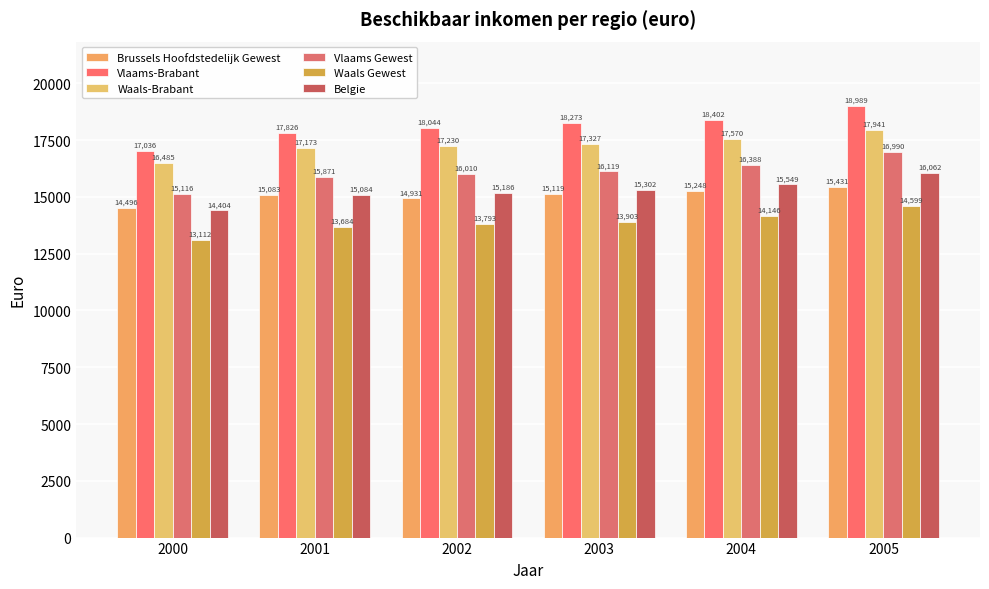

How many bars are there in total?

36